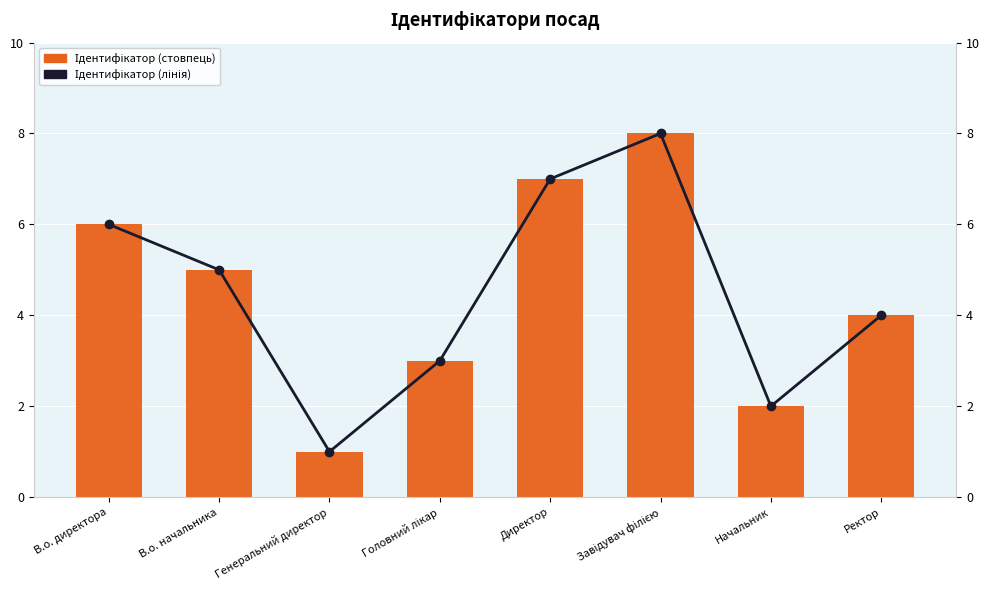

What is the average value of the Ідентифікатор series?

4